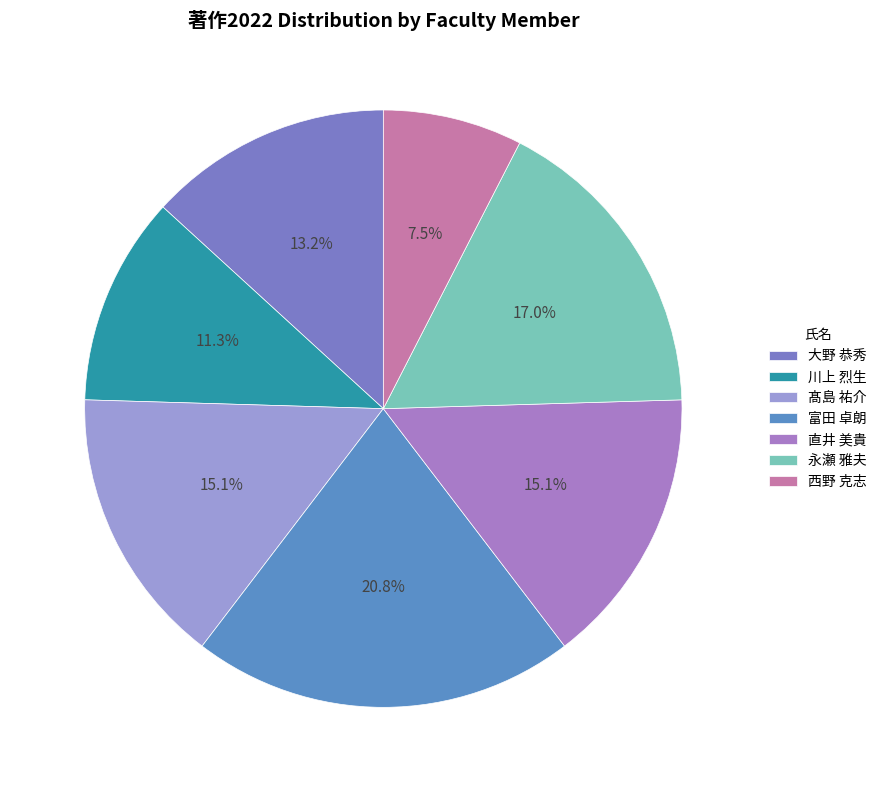

To the nearest percent, what percentage of the pie is 永瀬 雅夫?

17%